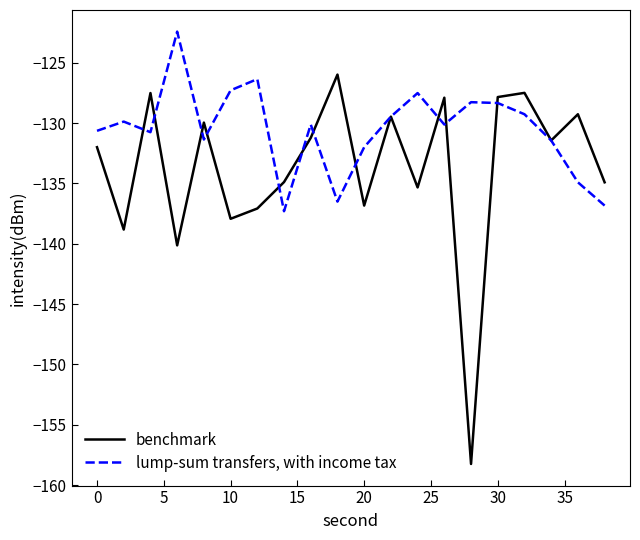

Which series has the largest total across all categories?

lump-sum transfers, with income tax